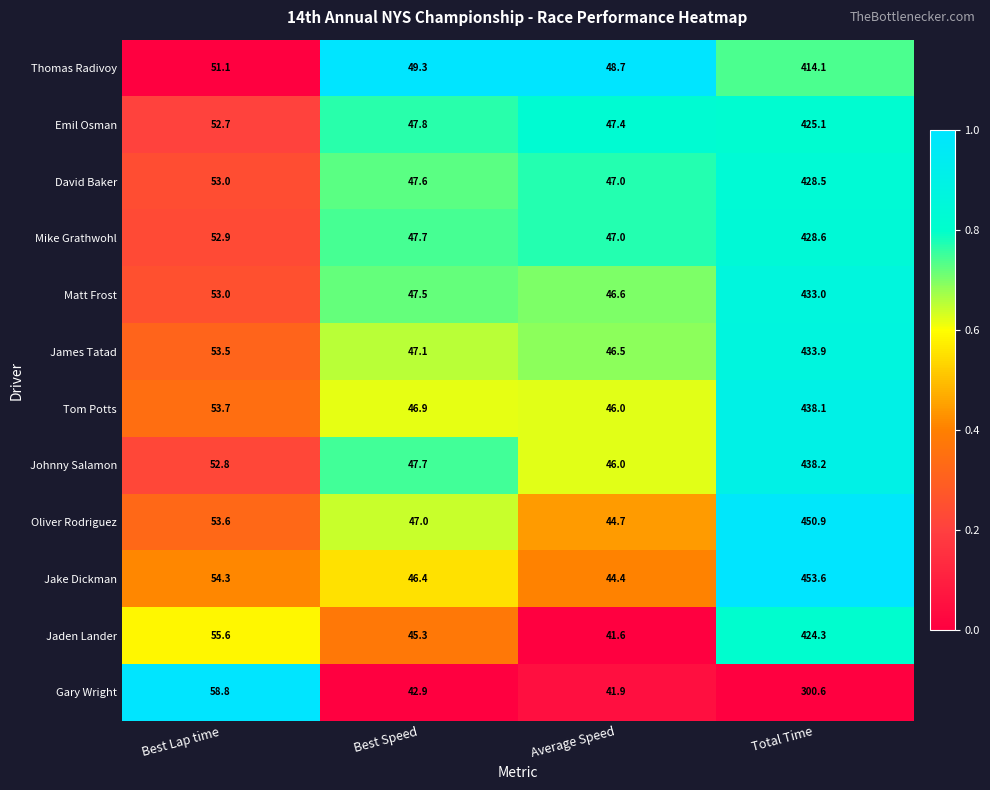

What is the total value across all series at Best Speed?

563.2